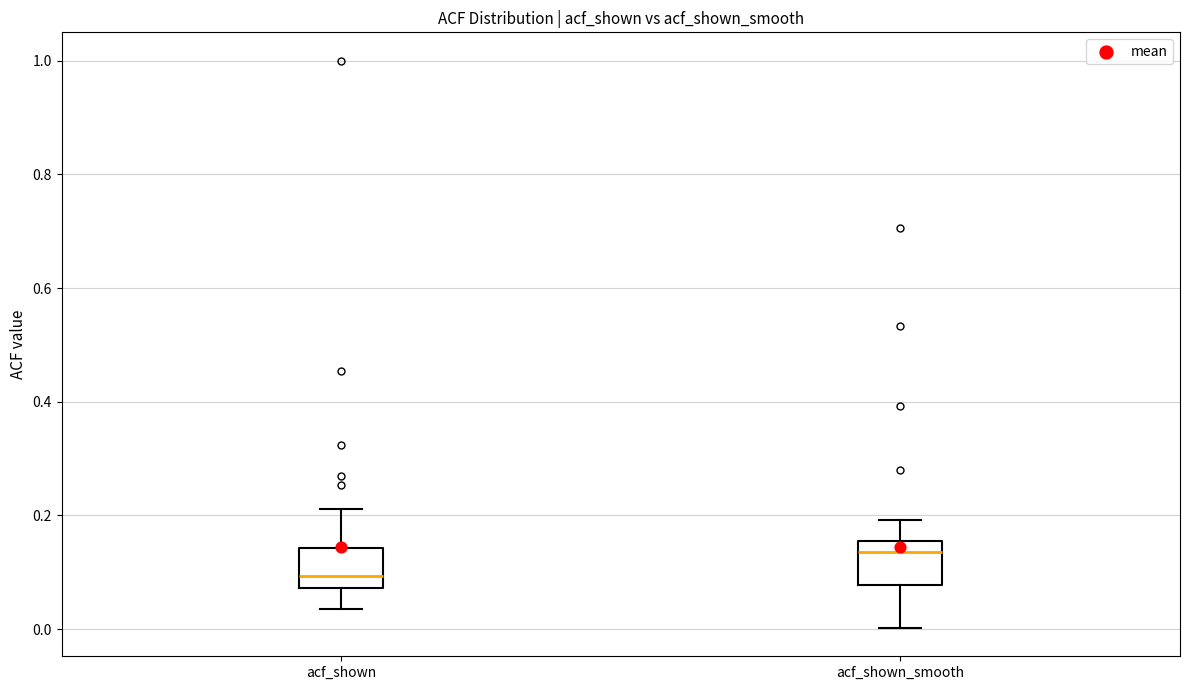

Where does the median line of the box for acf_shown sit on the y-axis? The values are not printed on the chart, so give them approximately, as read against the axis.

0.10